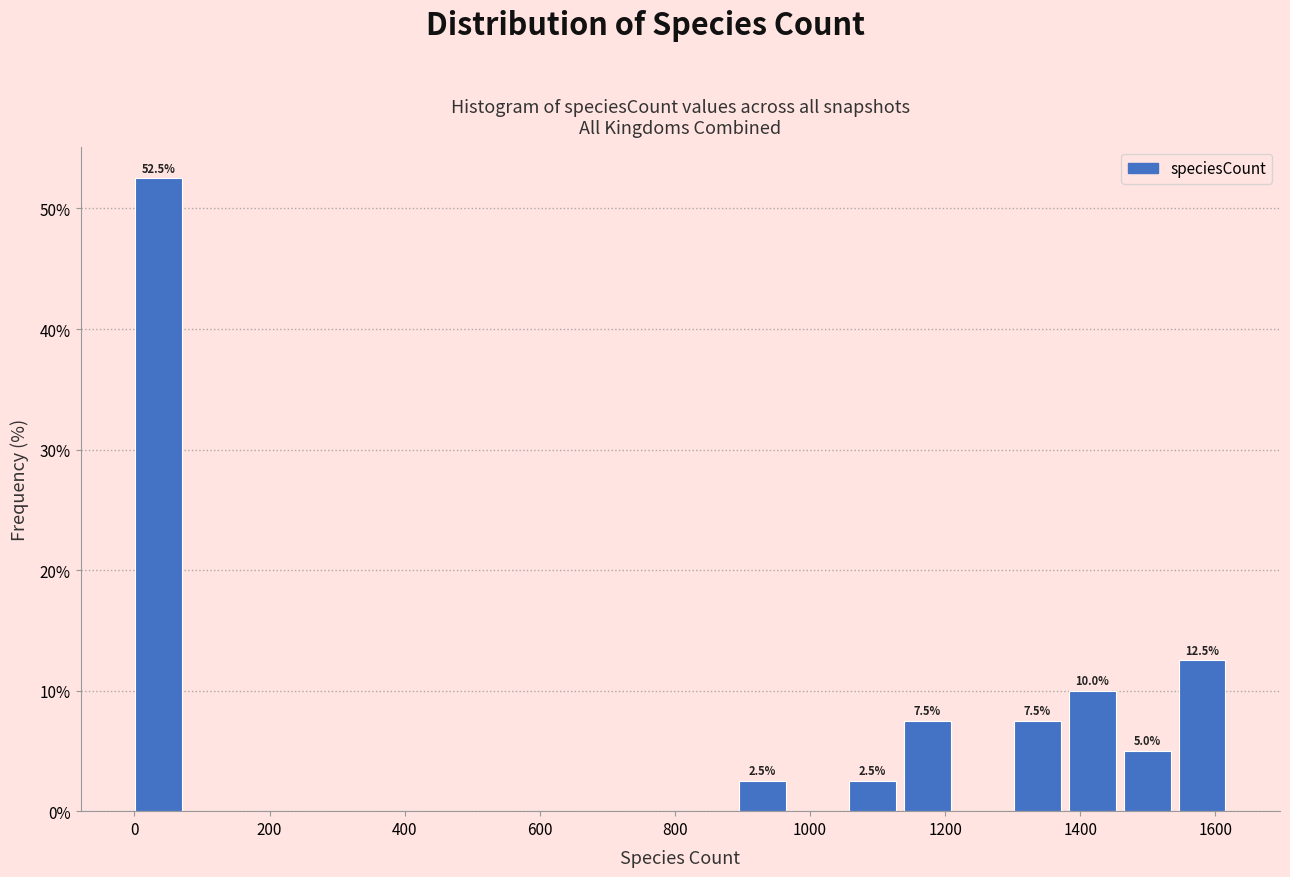

Over which range of the x-axis is the bar tallest?

0 to 80